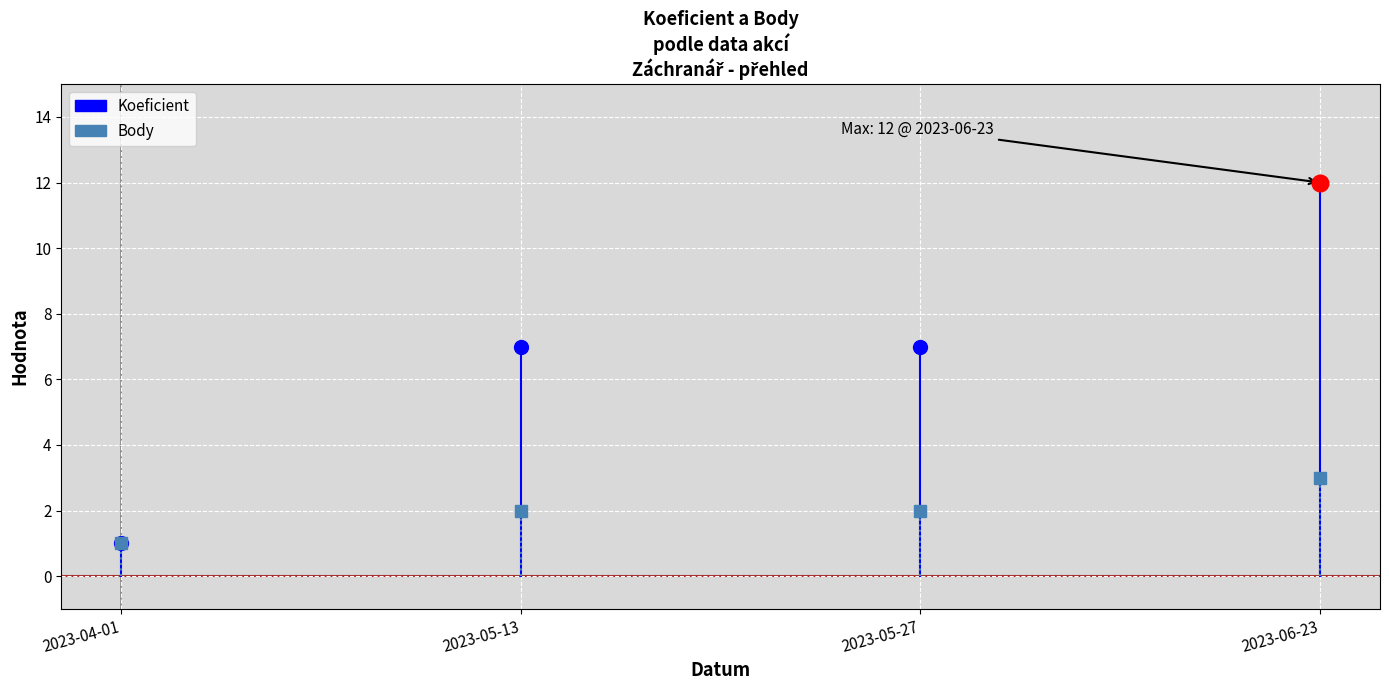

Where does the Koeficient series first go above 7?

2023-06-23